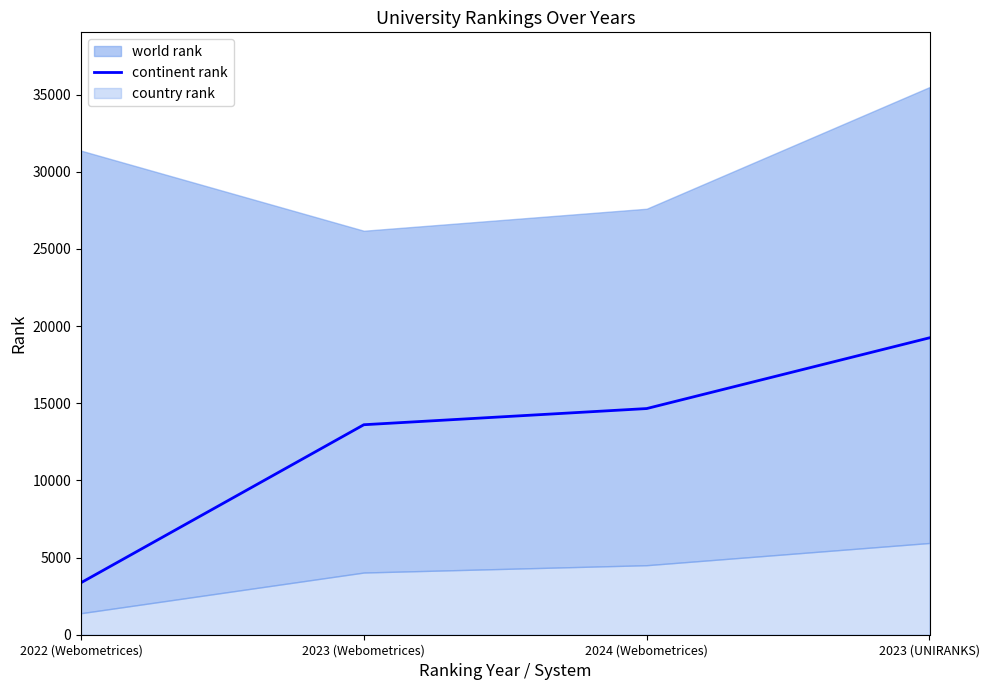

Rank the categories by continent rank value from highest to lowest.

2023 (UNIRANKS), 2024 (Webometrices), 2023 (Webometrices), 2022 (Webometrices)